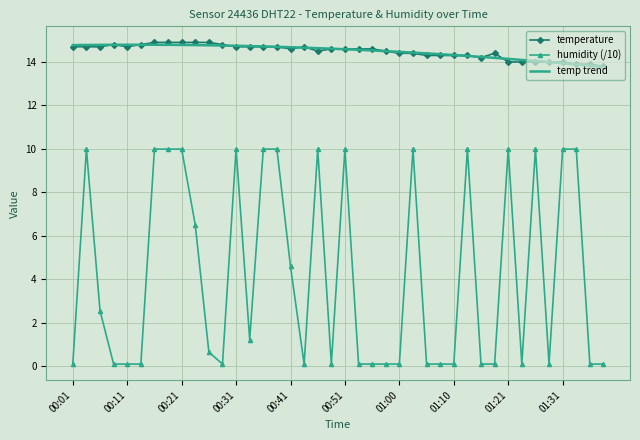

True or false: temp trend and humidity (/10) intersect in this chart.

False